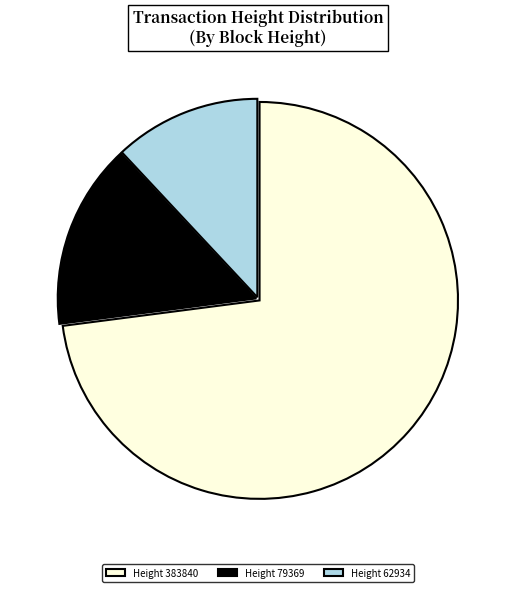

What is the ratio of the value at Height 383840 to the value at Height 79369?

4.8